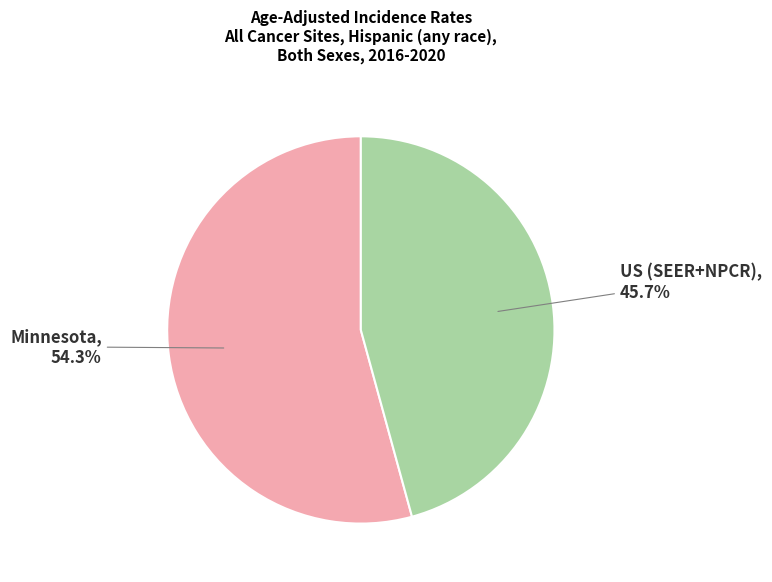

To the nearest percent, what is the average slice percentage?

50%